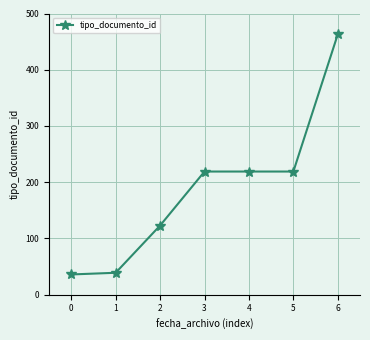

Reading left to right, extract all data points from this chart.

36	39	123	219	219	219	463